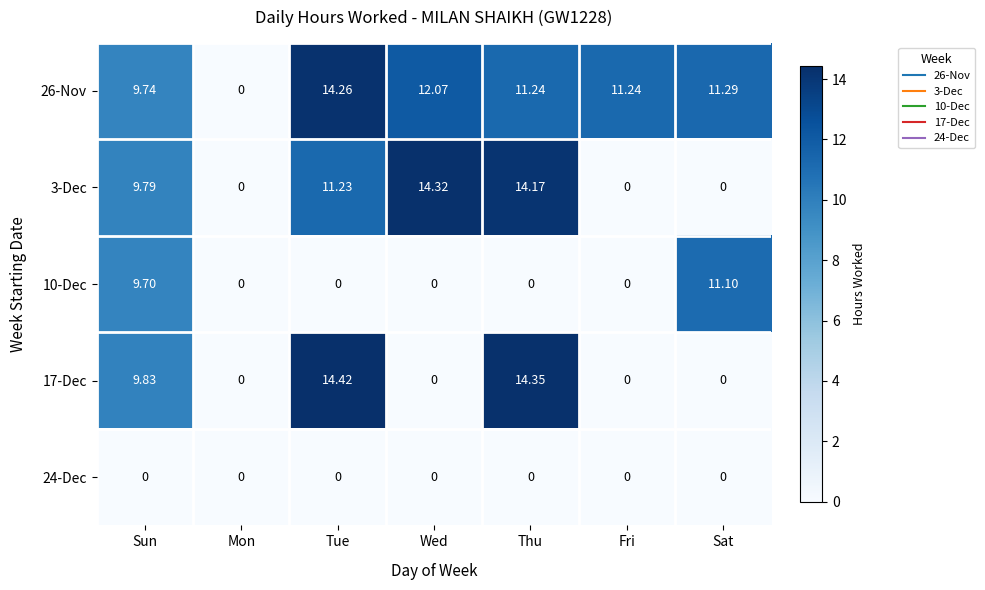

At which category is the sum across all series the highest?

Tue